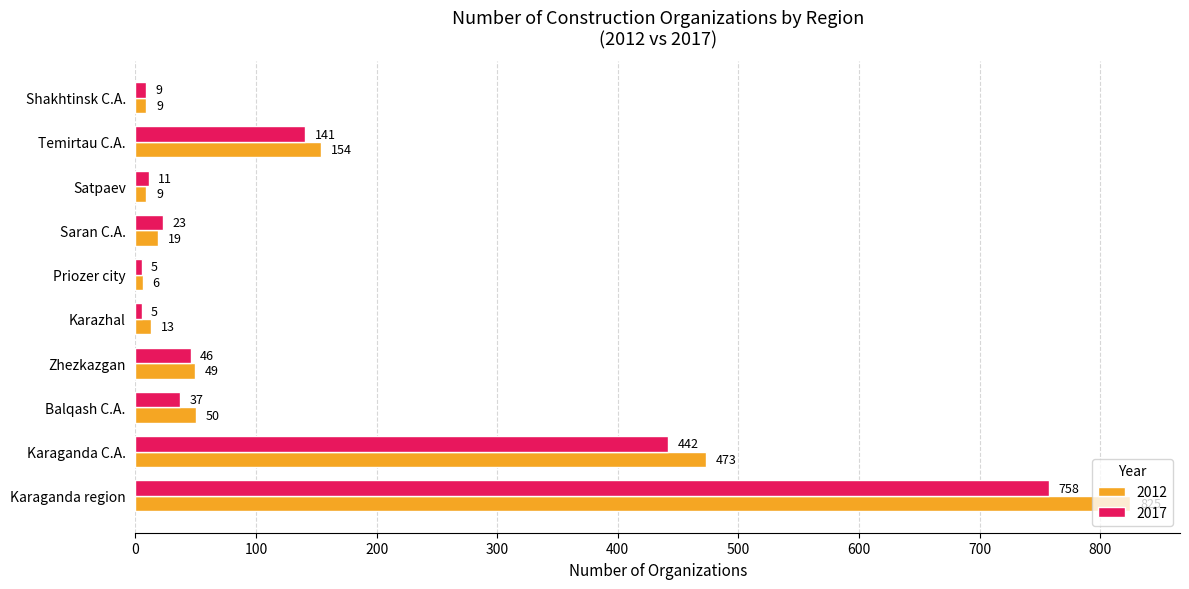

What value does the 2017 series have at Balqash C.A., to the nearest 50?

50